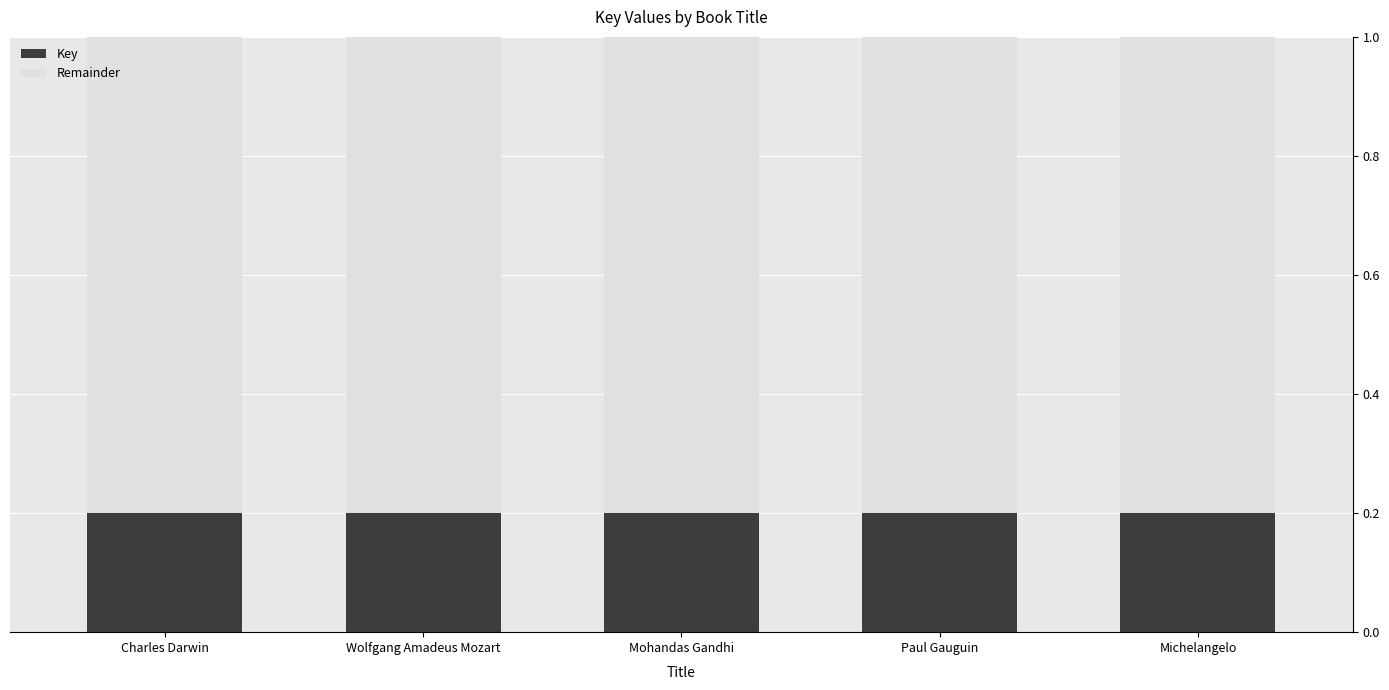

What is the total value across all series at Paul Gauguin?

1.0